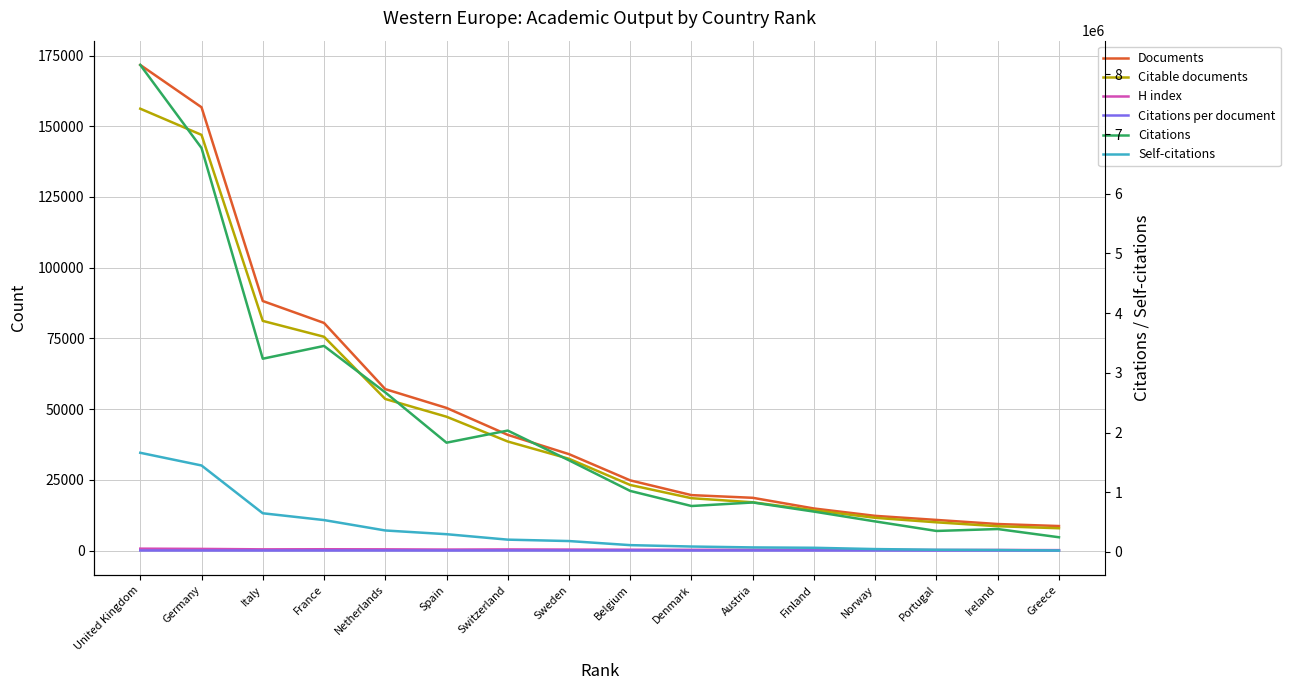

The Citable documents series shows 47330.0 at Spain. True or false?

True